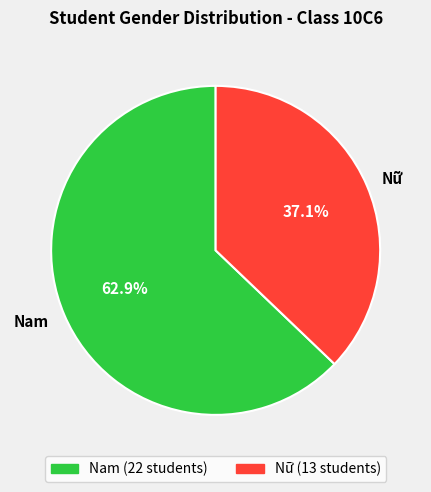

True or false: Nữ accounts for 31% of the total.

False